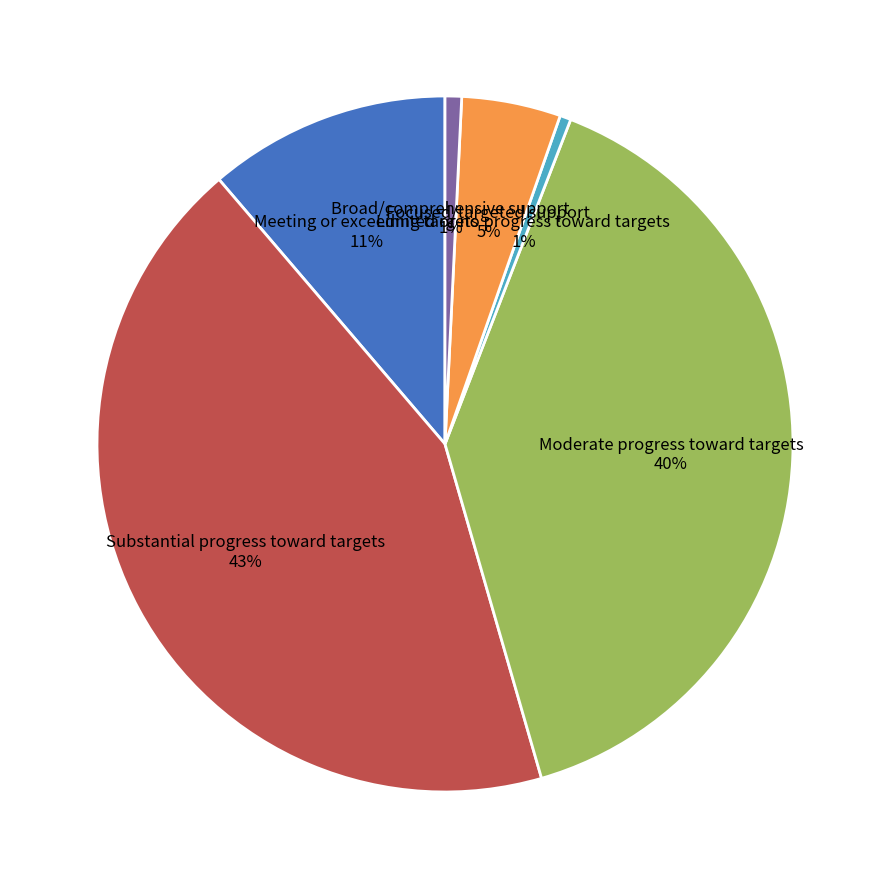

Does Substantial progress toward targets represent more than half of the total?

No